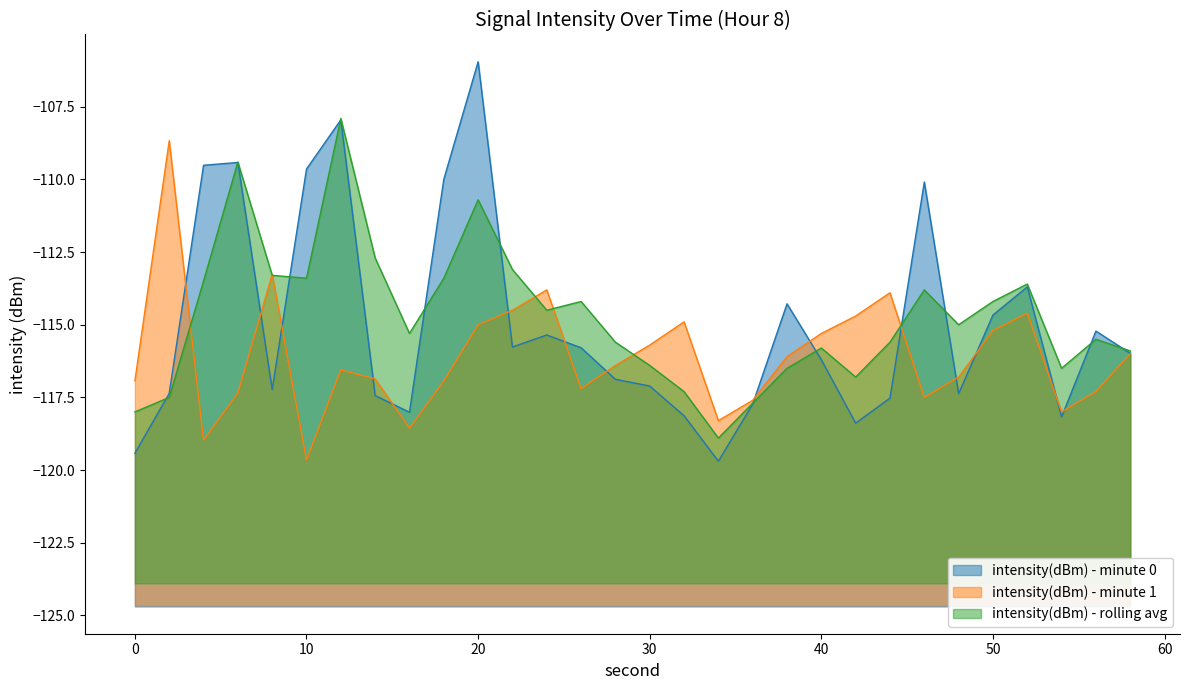

Where is intensity(dBm) - rolling avg nearest to the value -113?

22